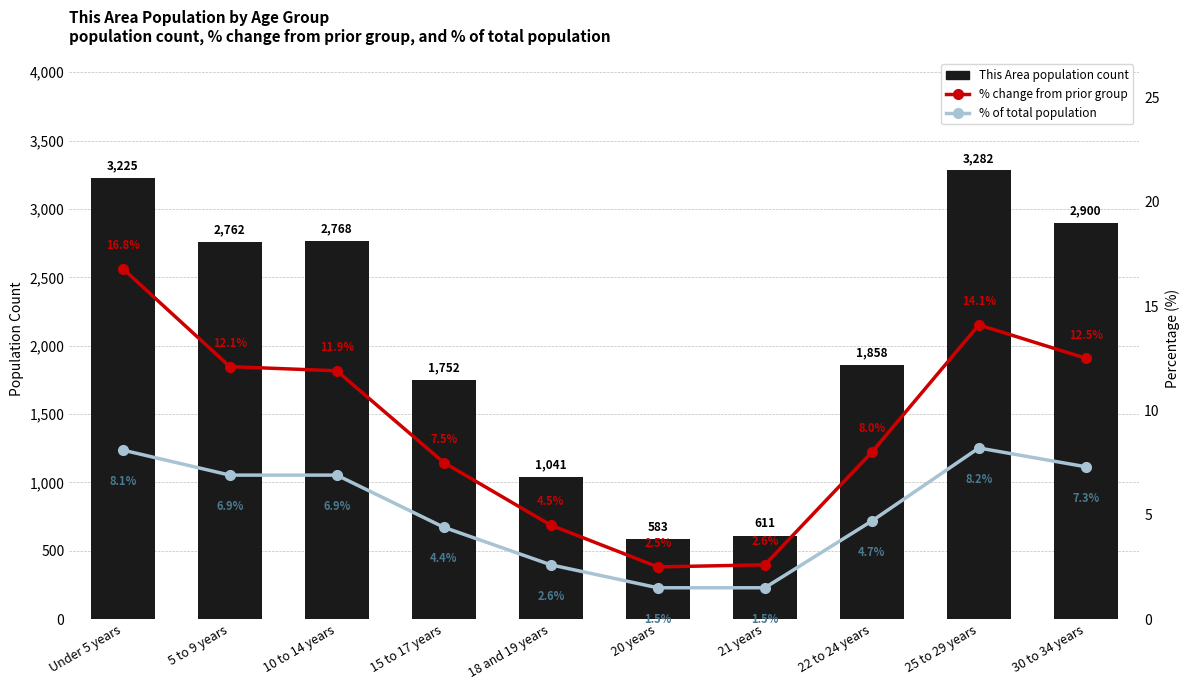

What is the value of the % change from prior group bar at the 2nd from the left?

12.1